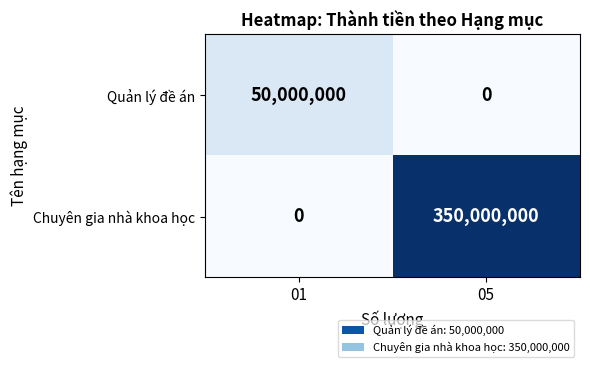

What is the difference between the maximum and minimum values in the Quản lý đề án series?

50000000